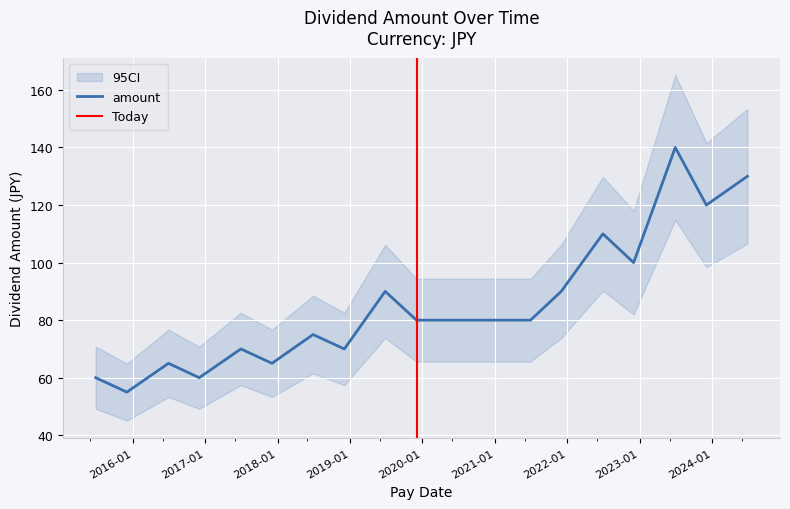

Where is the data nearest to the value 97?

2022-12-02